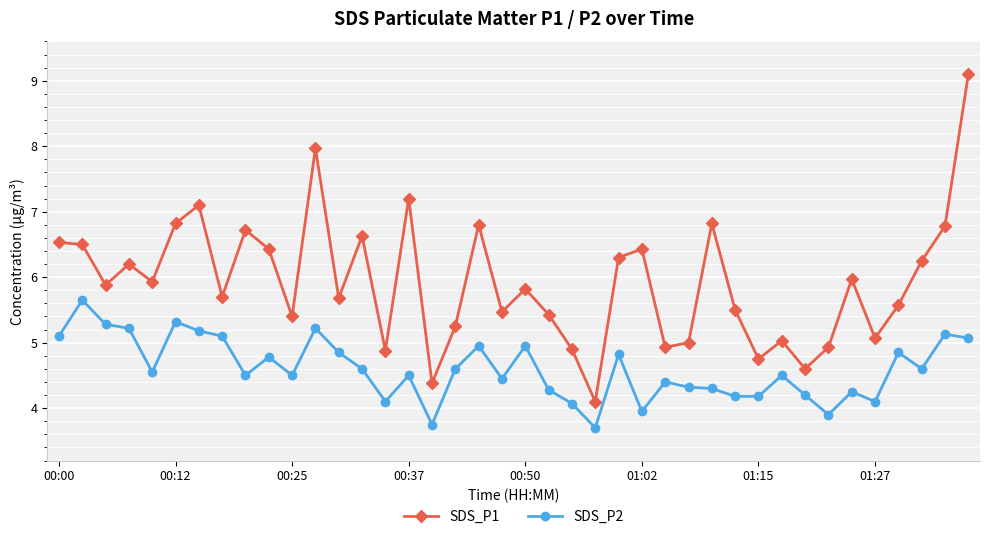

What is the value of the SDS_P2 point at the 8th from the left?

5.1